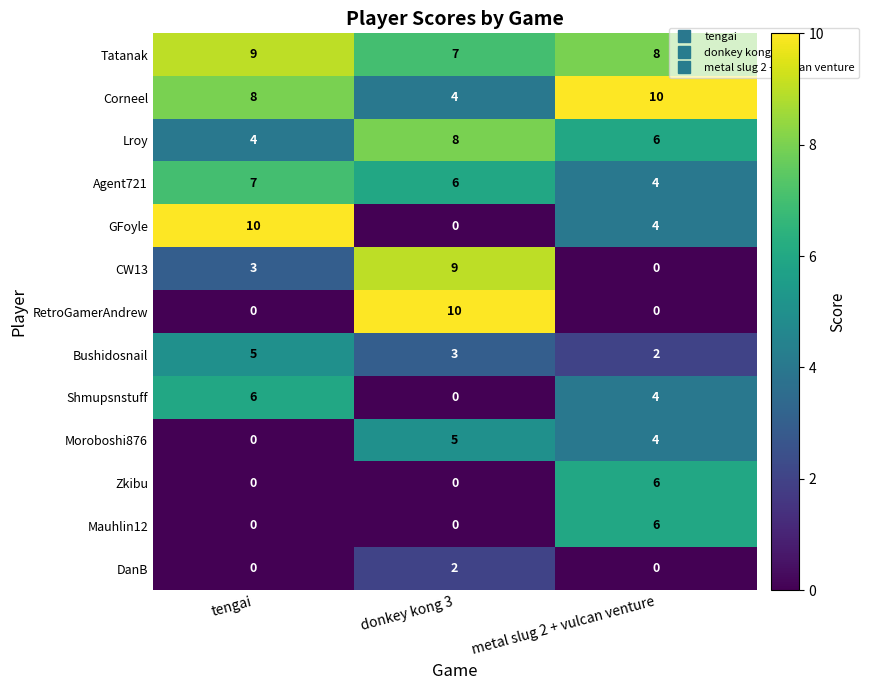

The Moroboshi876 series shows 0 at tengai. True or false?

True